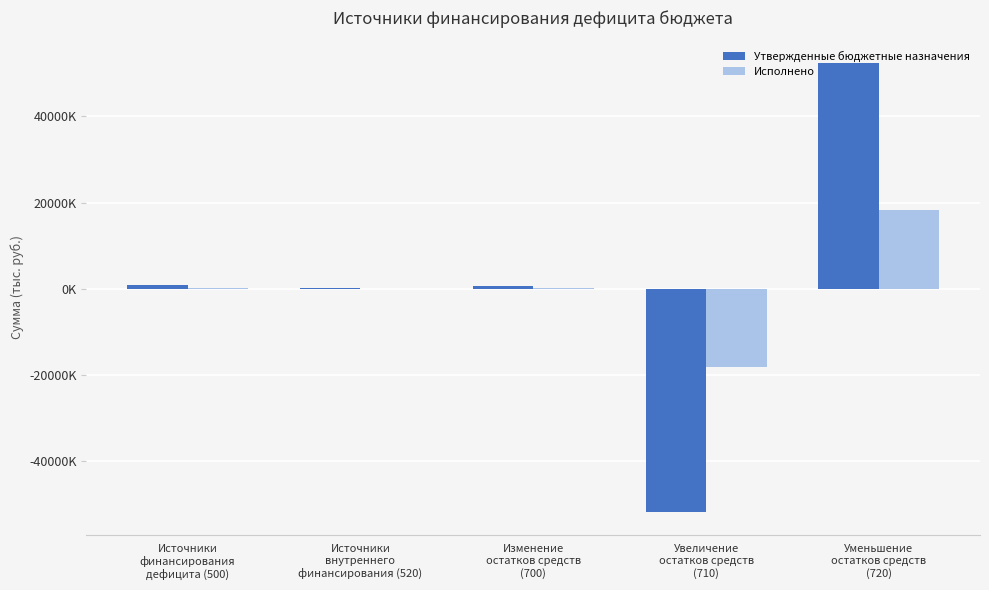

Reading left to right, transcribe all the data shown in this chart.

Утвержденные бюджетные назначения: 827358.5	167260.0	660098.5	-51764980.0	52425078.5
Исполнено: 240212.5	0.0	240212.5	-18127775.7	18367988.3